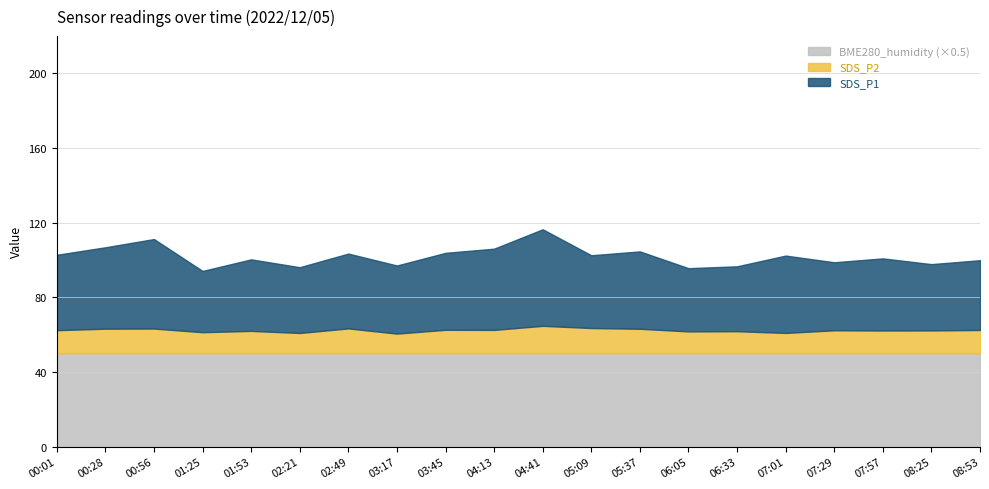

Where is BME280_humidity nearest to the value 100?

00:01